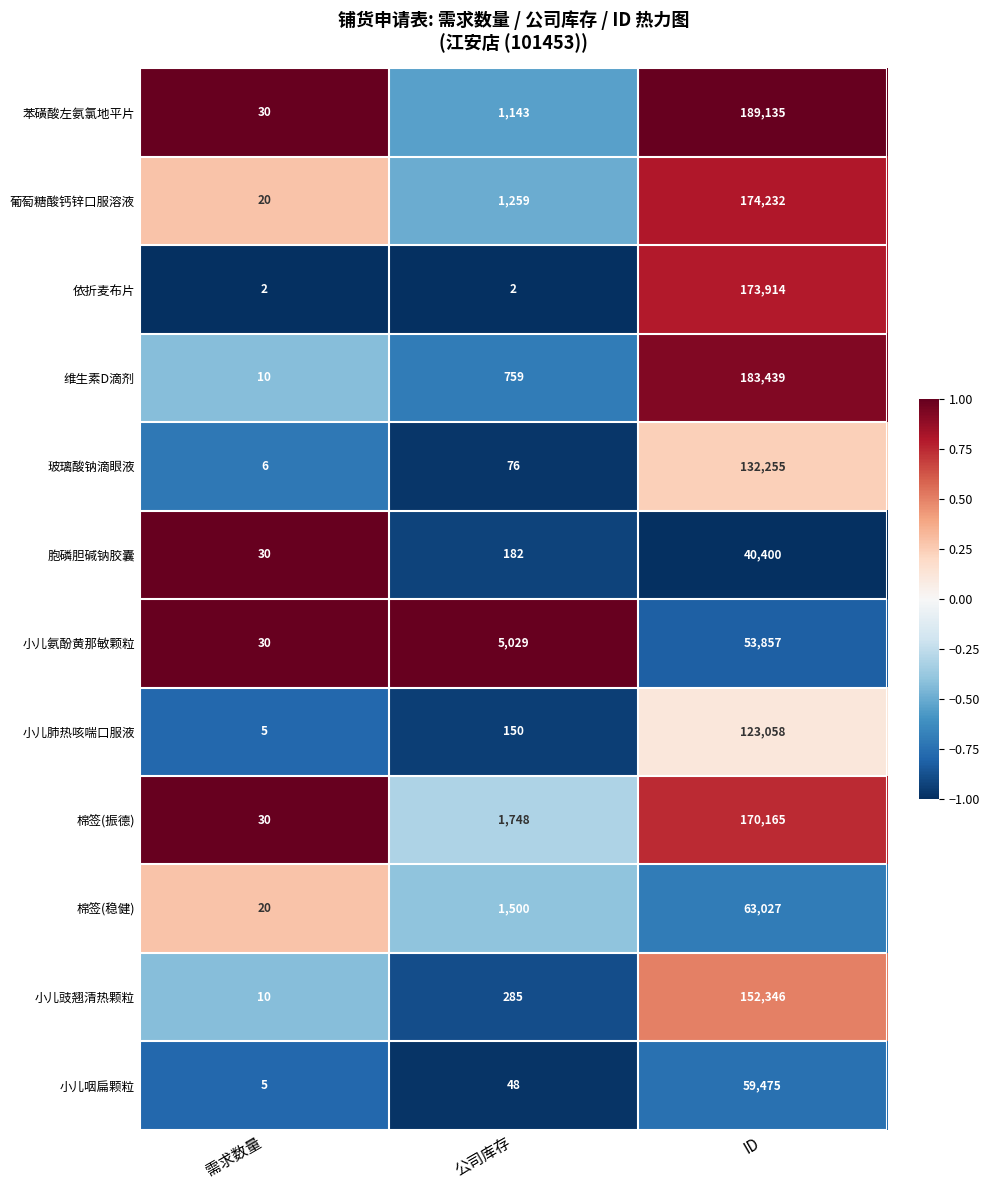

What is the approximate value of 胞磷胆碱钠胶囊 at ID, to the nearest 10?

40400